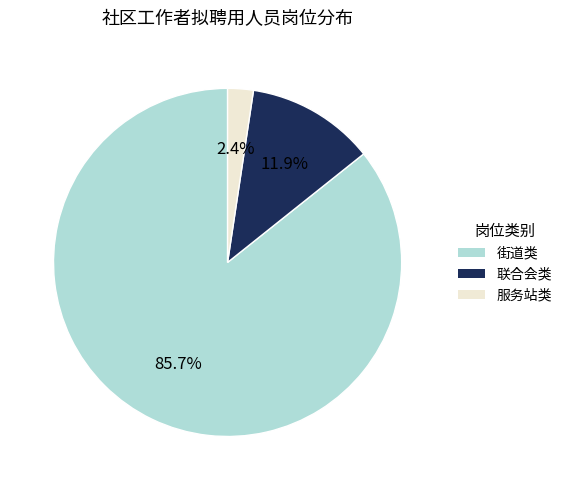

Does any single category account for the majority?

Yes